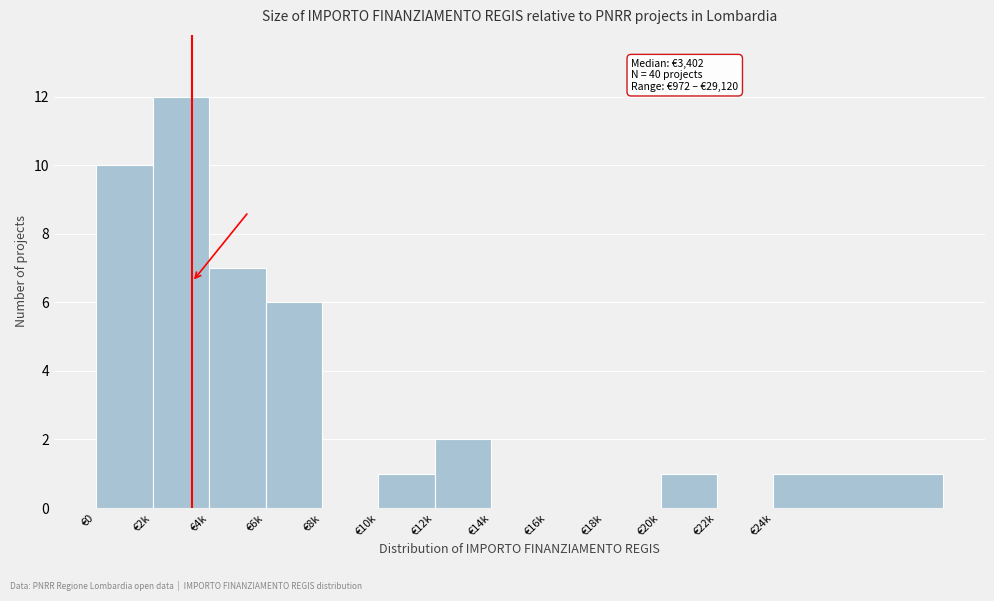

Reading left to right, extract all data points from this chart.

€0=10	€2k=12	€4k=7	€6k=6	€8k=0	€10k=1	€12k=2	€14k=0	€16k=0	€18k=0	€20k=1	€22k=0	€24k=1